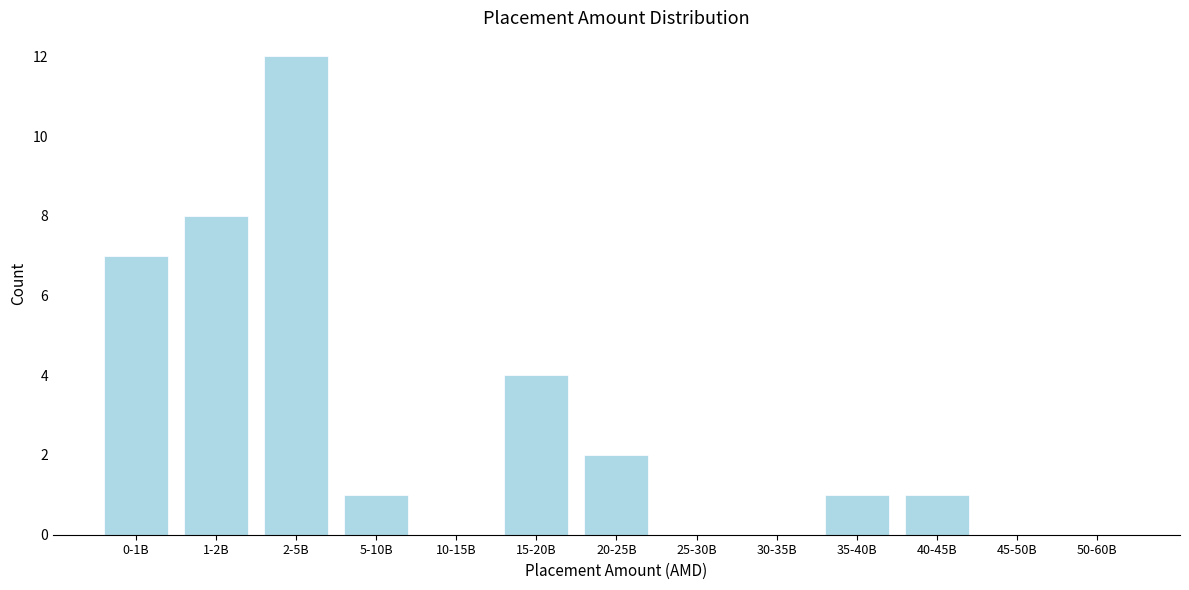

Reading left to right, extract all data points from this chart.

0-1B=7	1-2B=8	2-5B=12	5-10B=1	10-15B=0	15-20B=4	20-25B=2	25-30B=0	30-35B=0	35-40B=1	40-45B=1	45-50B=0	50-60B=0